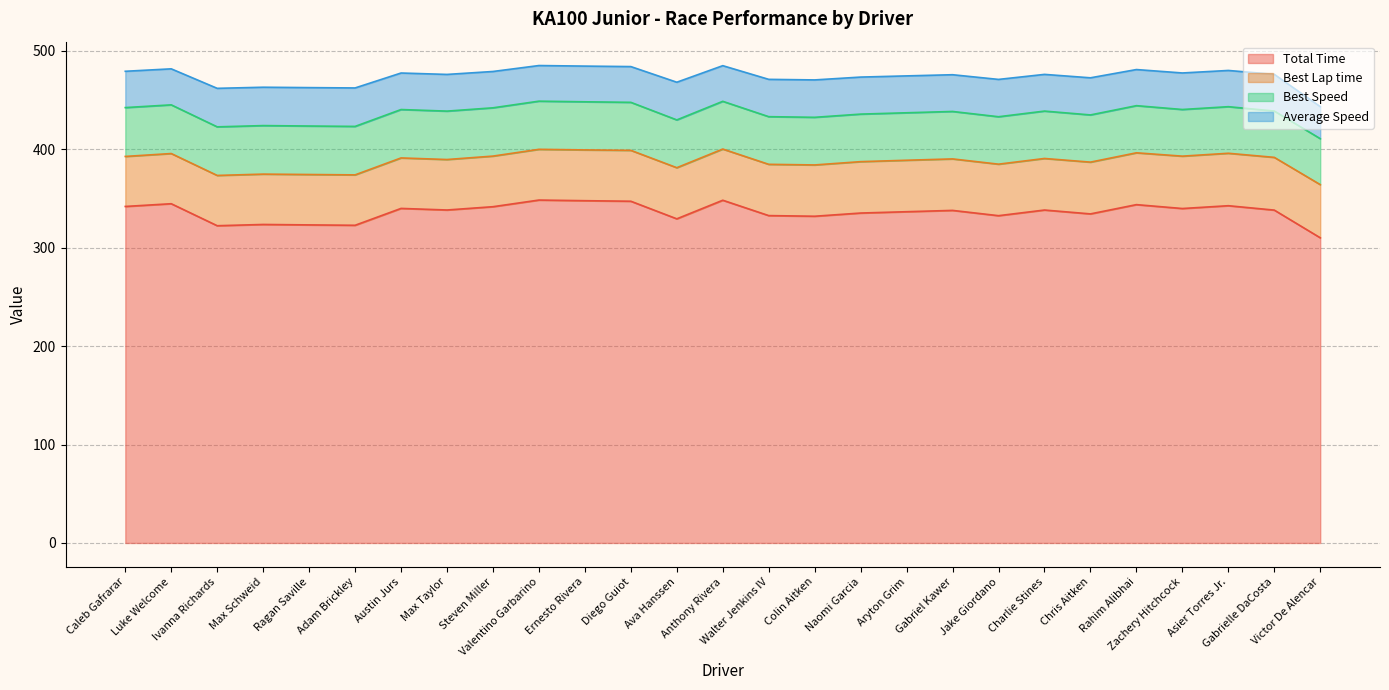

True or false: Best Lap time and Average Speed cross at least once.

False